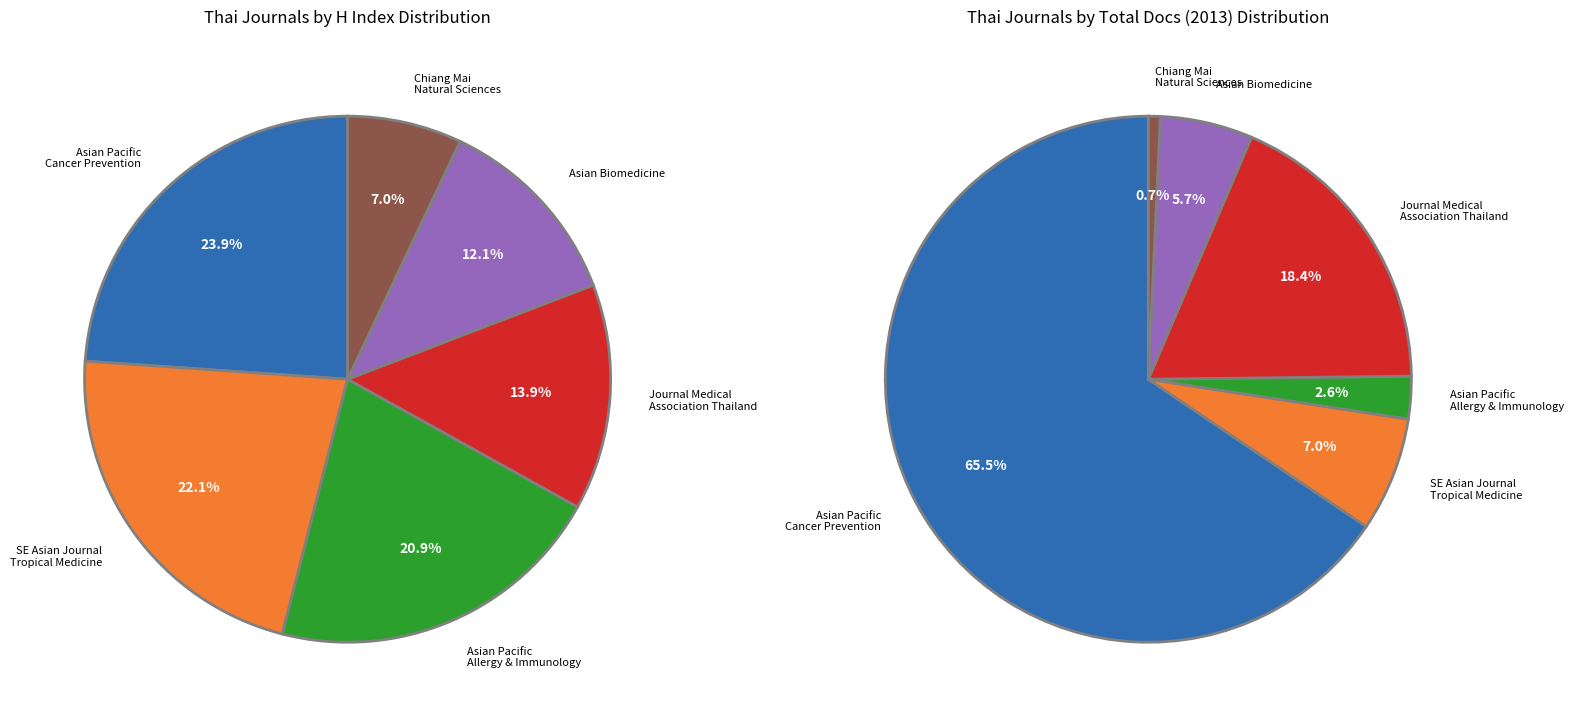

How many slices are in this pie chart?

6